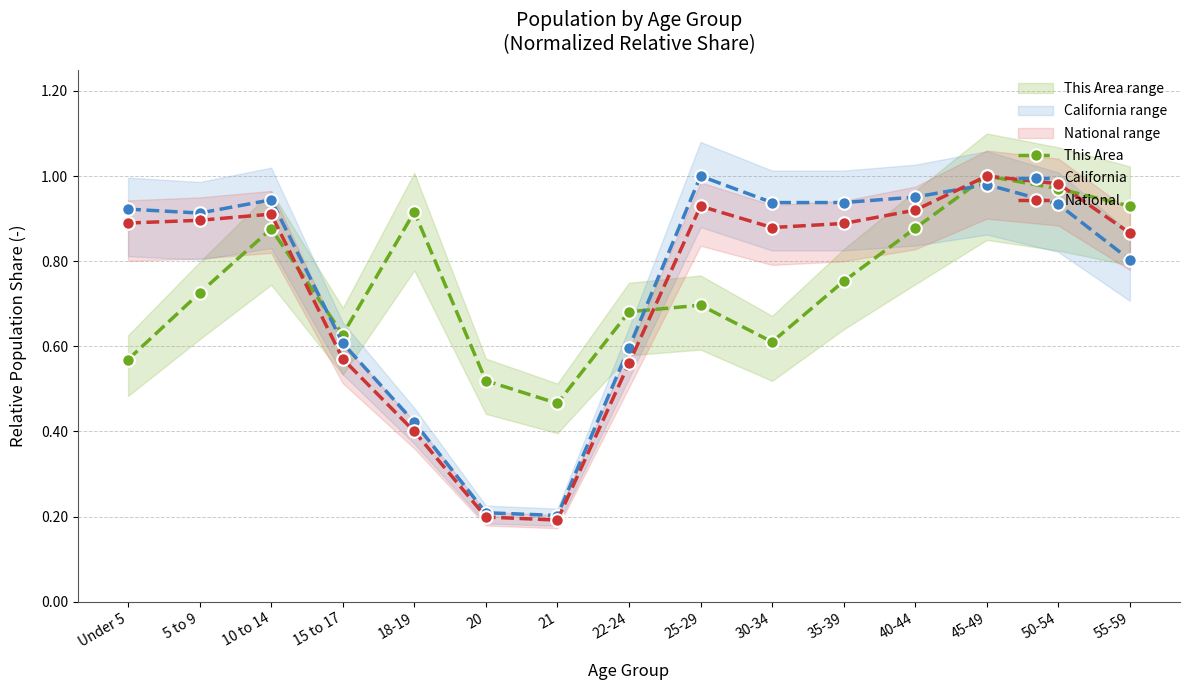

True or false: National has a value of 0.3 at 22-24.

False